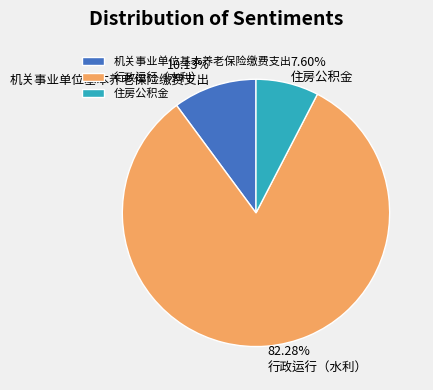

Is it true that 行政运行（水利） is 82% of the pie?

True